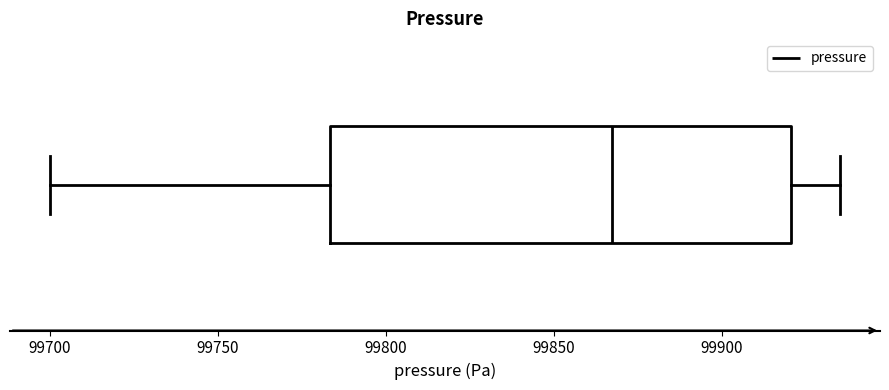

Transcribe this box plot: give where the median line is, the range the box spans, and where the two whiskers end, as read against the x-axis. The values are not printed on the chart, so give them approximately, as read against the axis.

median 99865, box 99785 to 99920, whiskers 99700 to 99935